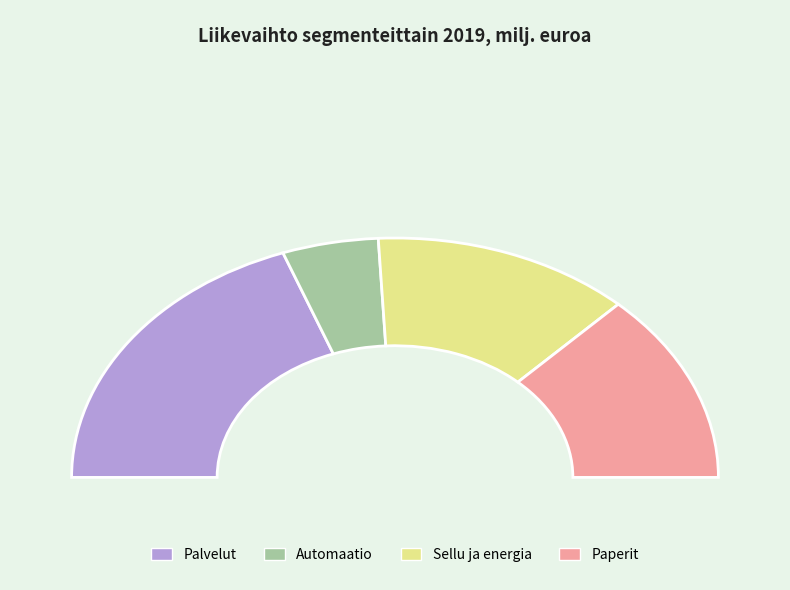

What is the largest slice in the pie chart?

Palvelut